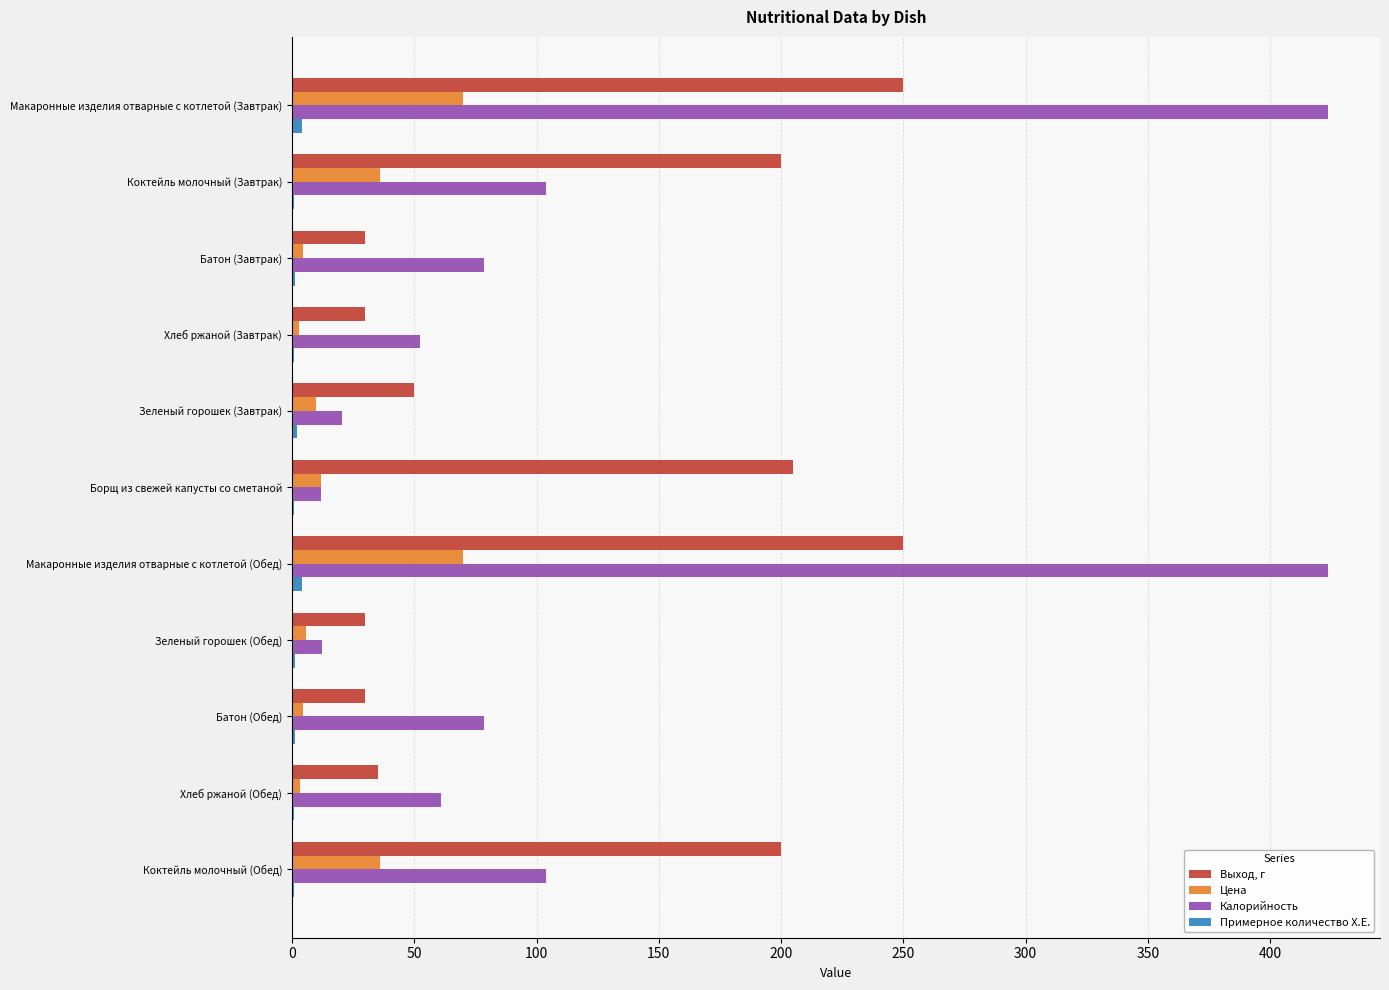

What is the greatest value displayed?

423.7